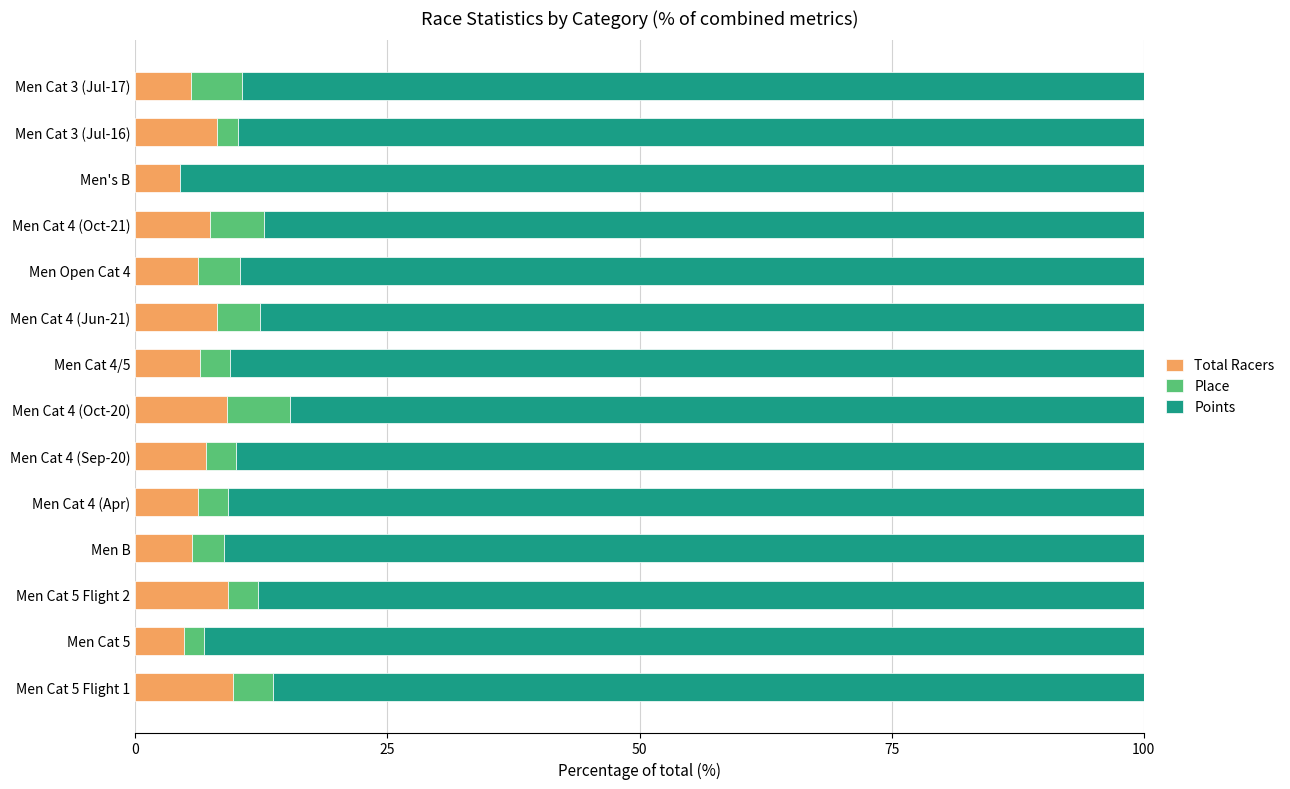

What are all the series names shown in the legend?

Total Racers, Place, Points